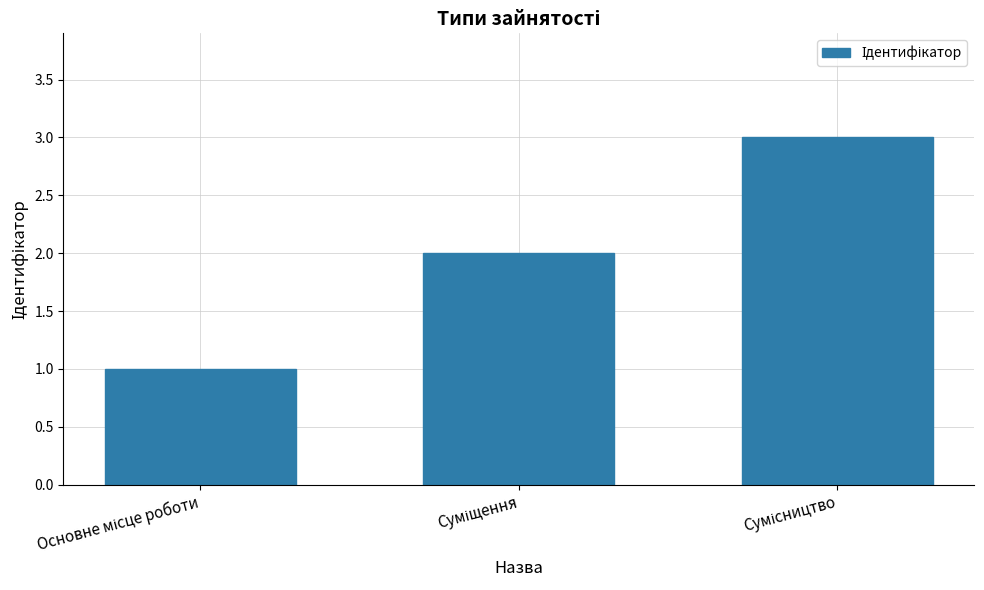

How many data points does each series have?

3